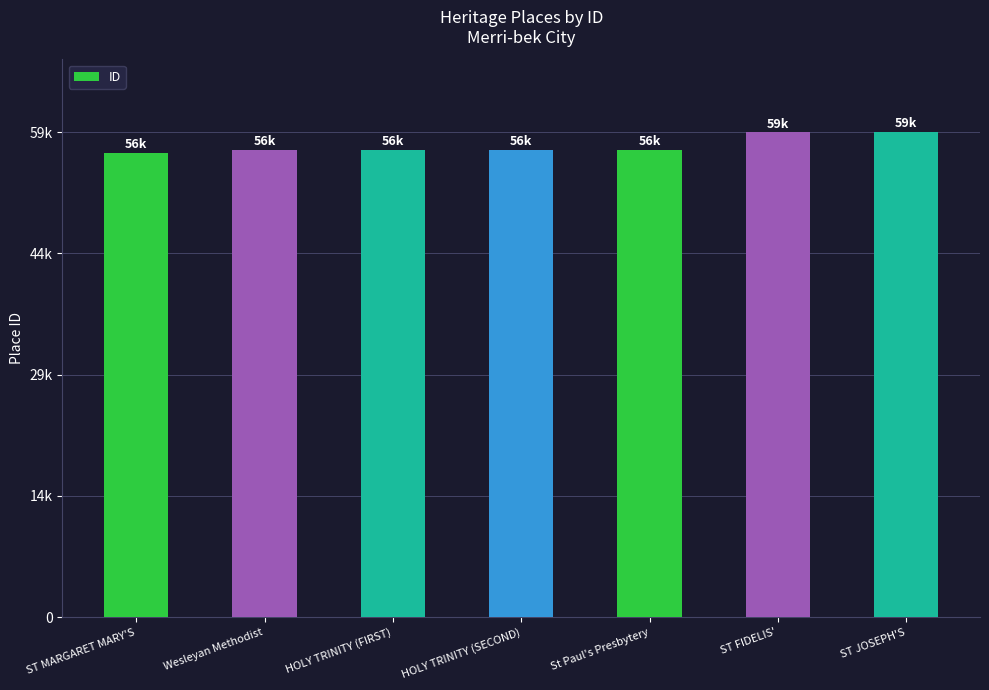

Does the chart contain any negative values?

No